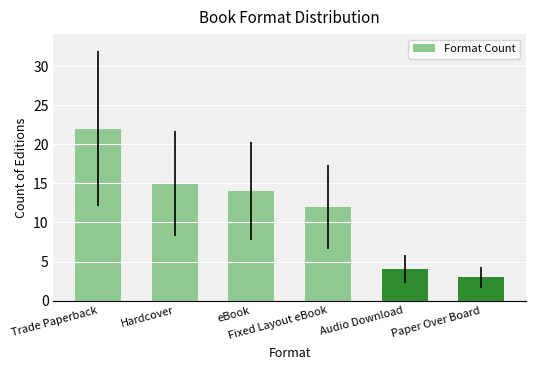

What is the minimum value shown in the chart?

3